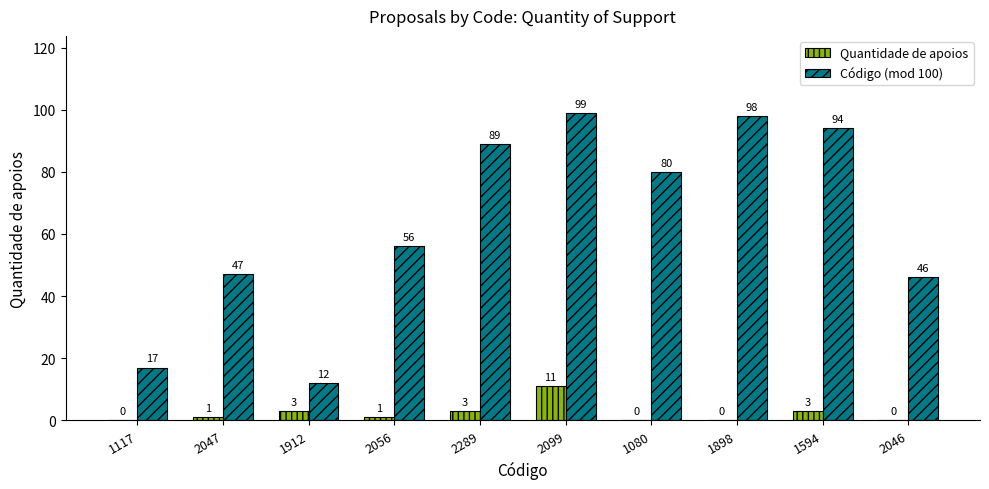

What is the sum of all Quantidade de apoios values?

22